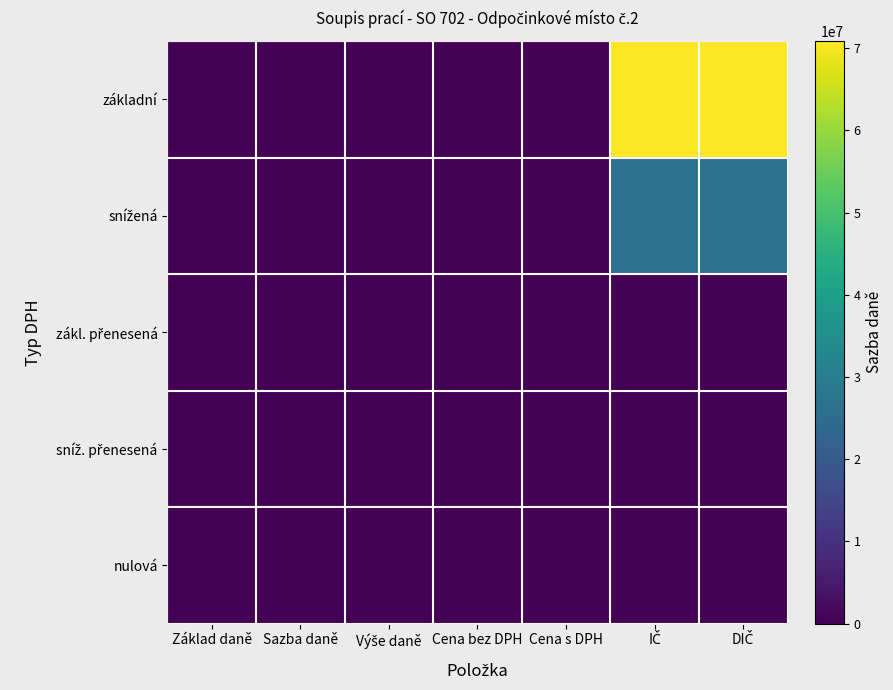

Which series changed the most between Výše daně and Cena s DPH?

základní